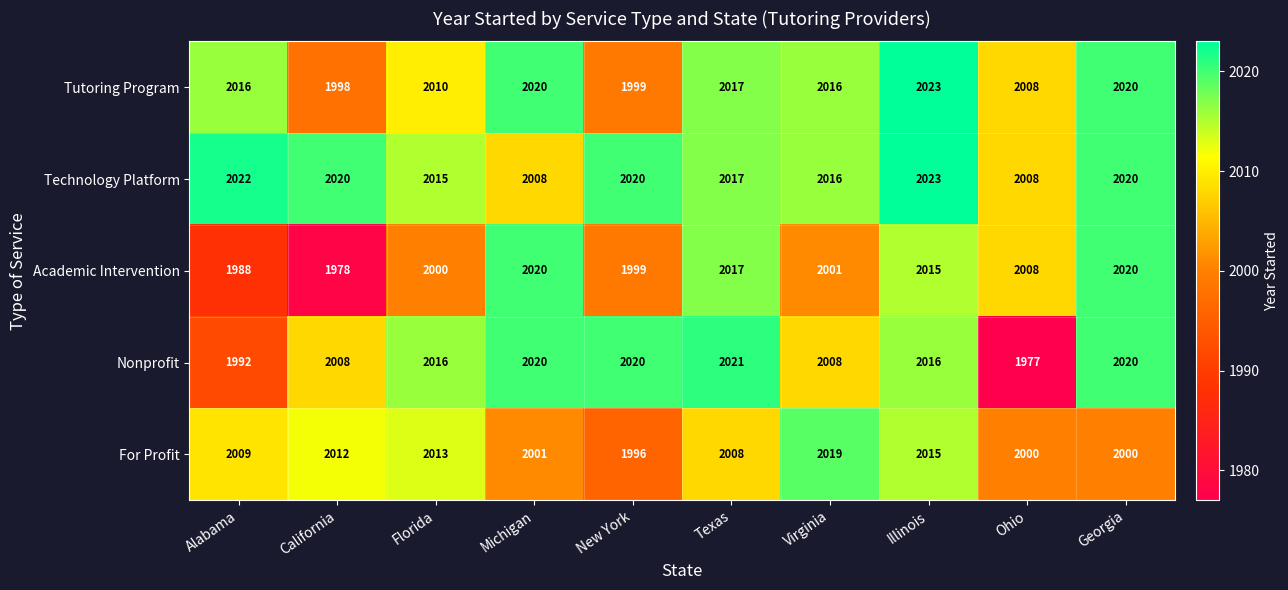

True or false: Academic Intervention has a value of 2741 at Michigan.

False